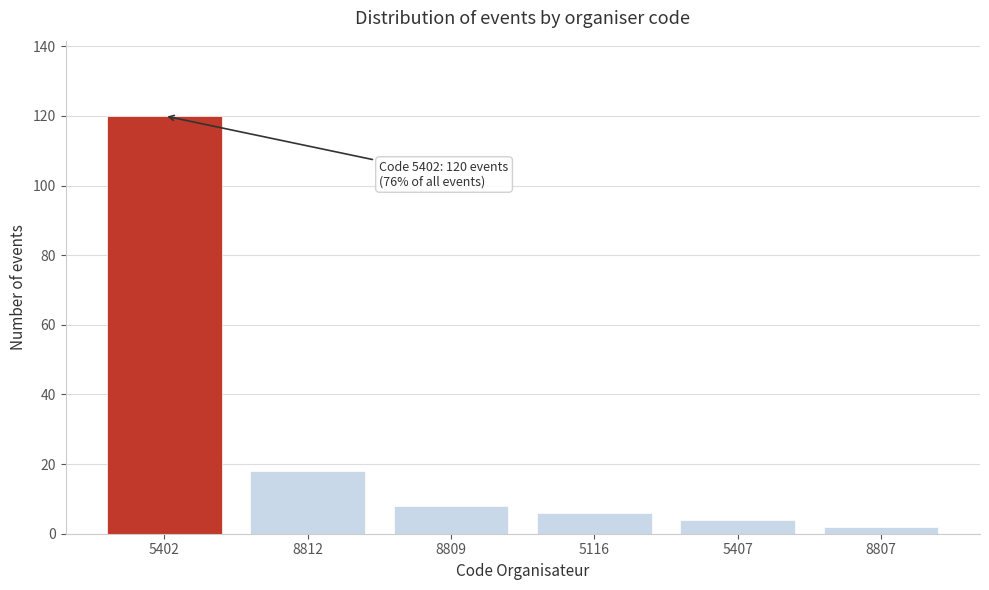

Reading left to right, list all the values displayed in this chart.

120	18	8	6	4	2